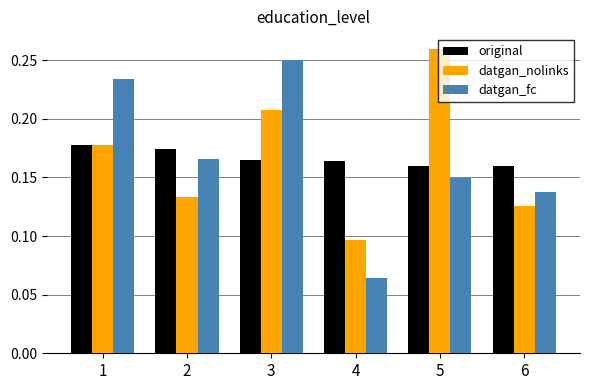

At which category does the chart reach its peak across all series?

5